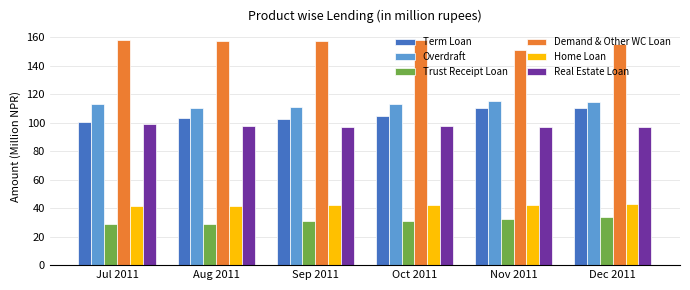

What position from the right is Aug 2011?

5